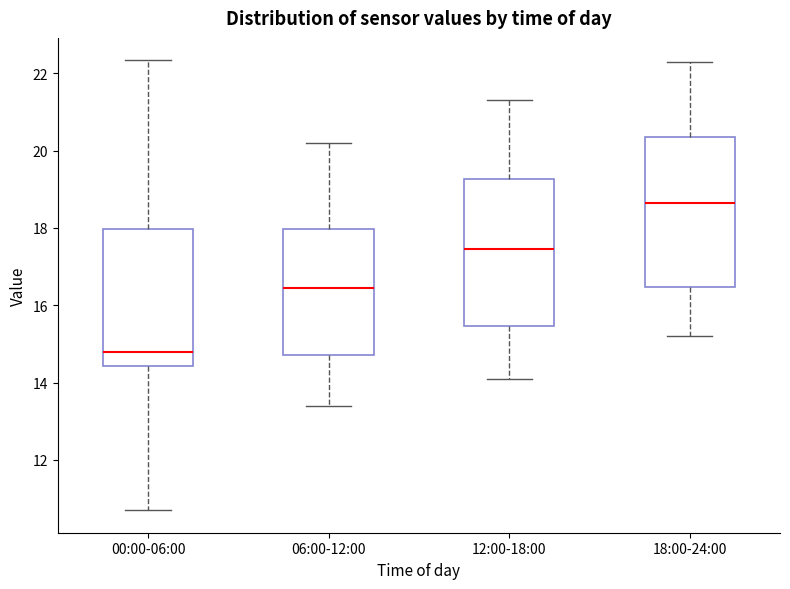

Where is the lower edge of the box for 00:00-06:00 on the y-axis? The values are not printed on the chart, so give them approximately, as read against the axis.

14.4